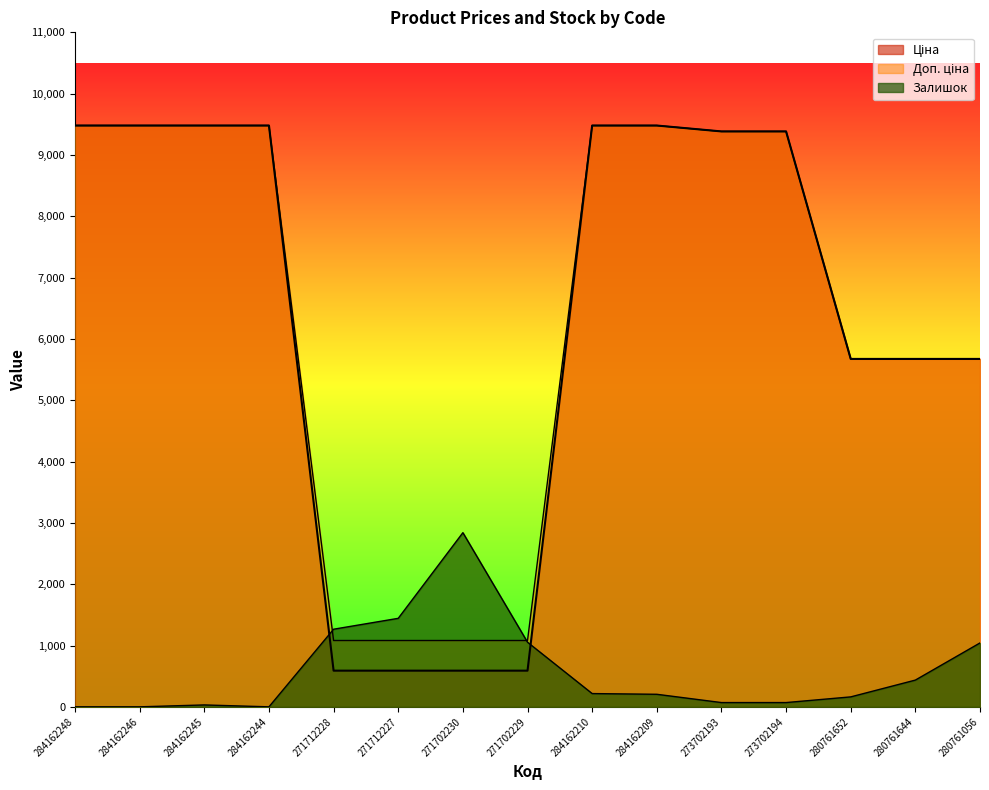

True or false: Ціна has a value of 1019.3 at 271702229.

False